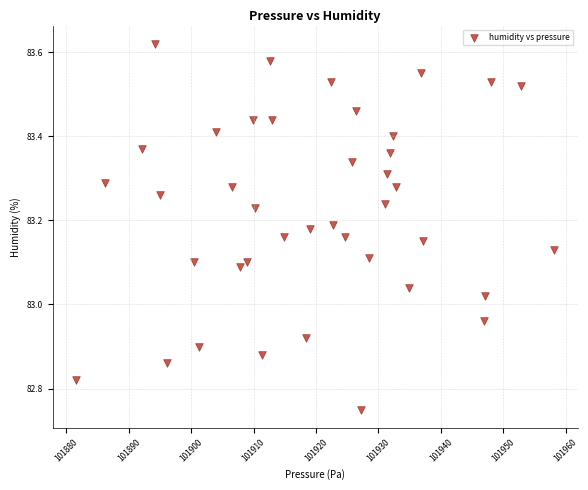

What is the range of X values (max minus min)?

76.5